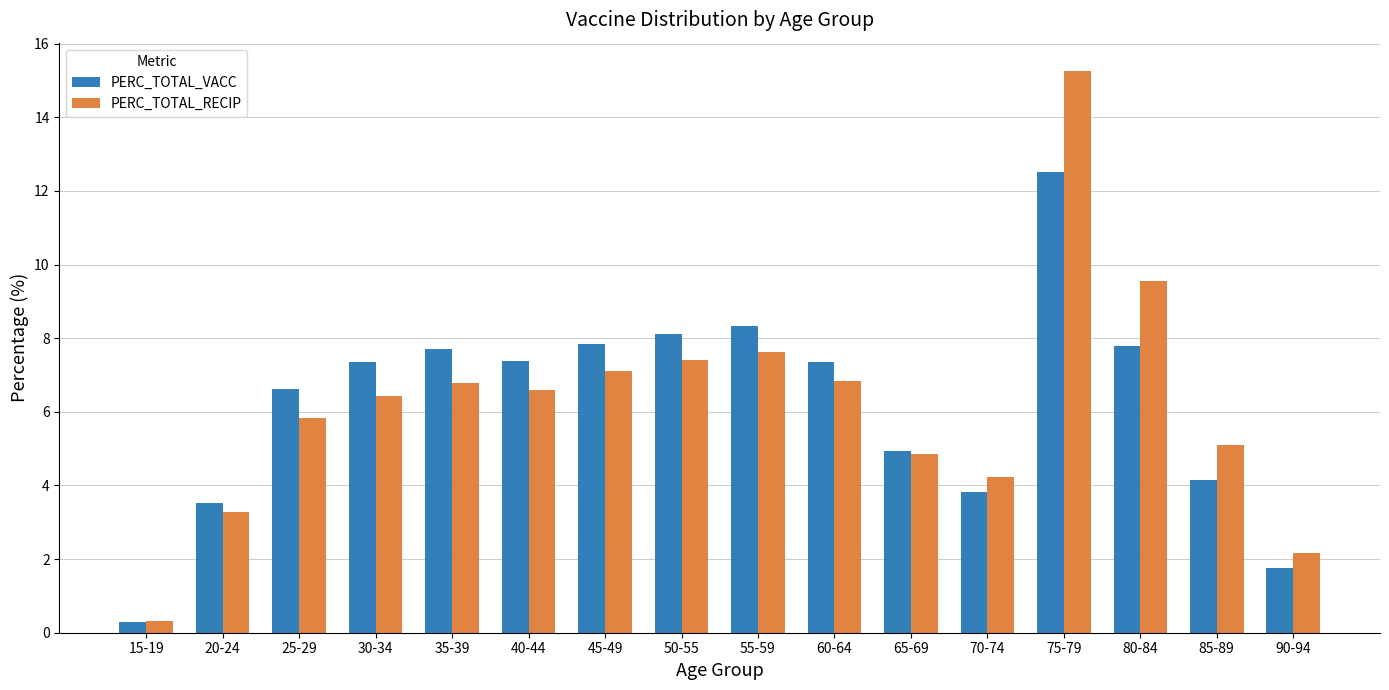

List the series in order of their peak value, highest first.

PERC_TOTAL_RECIP, PERC_TOTAL_VACC